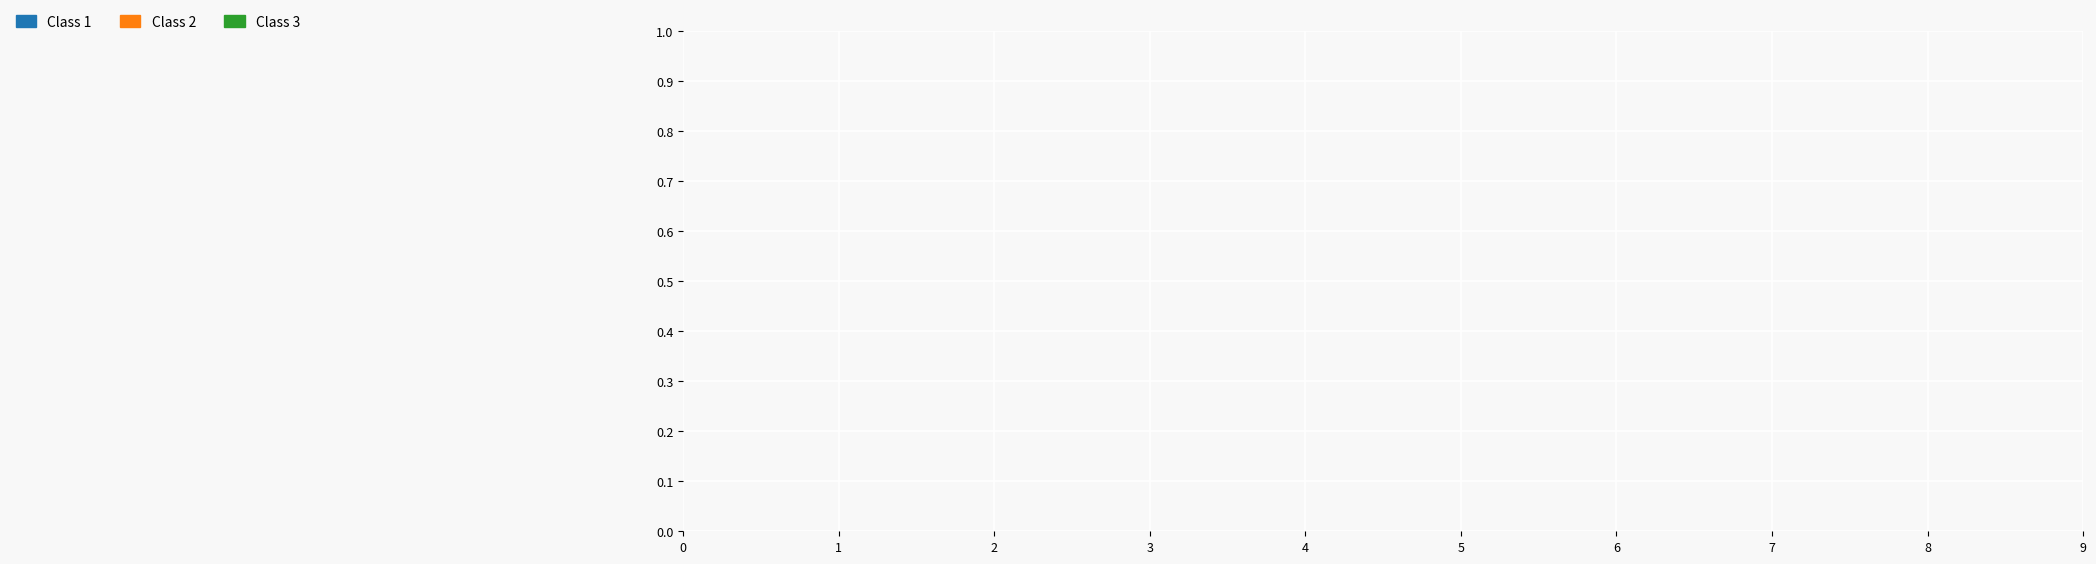

What is the largest slice in the pie chart?

Class 2